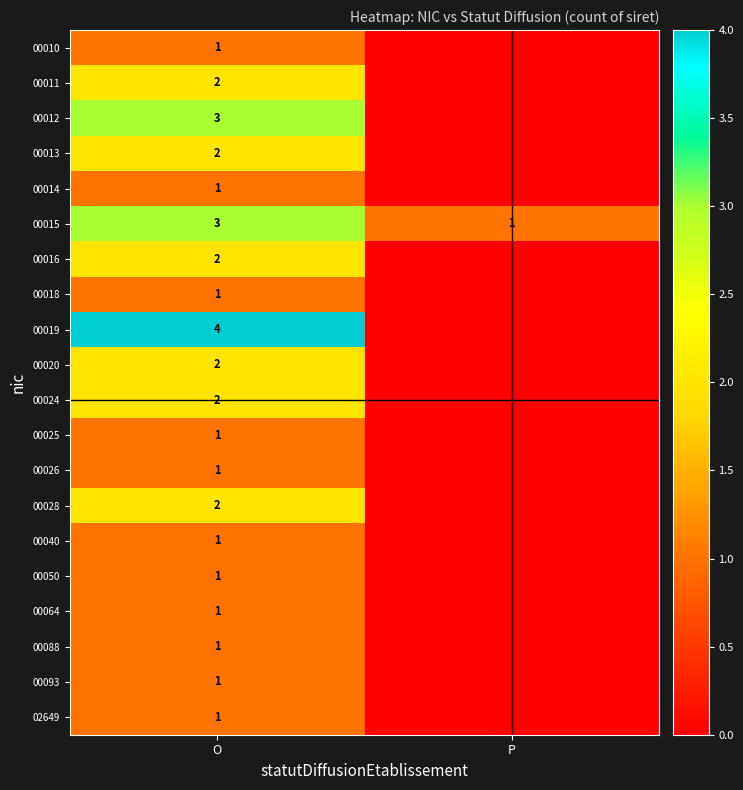

What is the spread (max minus min) of values at O?

3